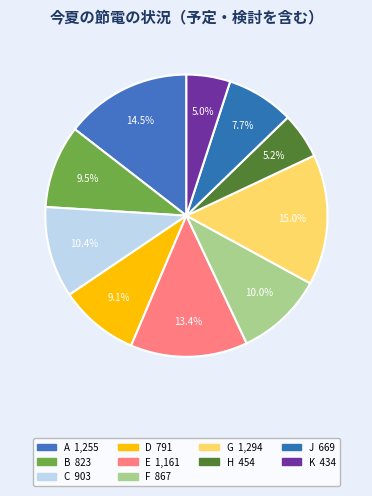

Is there any slice that represents more than half of the pie?

No